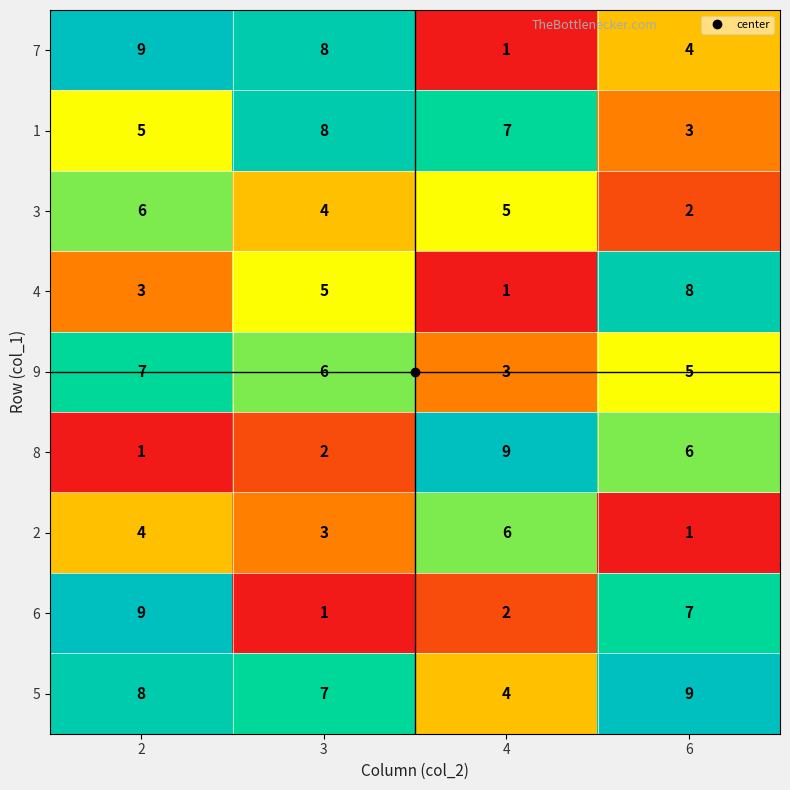

Is the value of 5 at 2 greater than the value of 4 at 3?

Yes